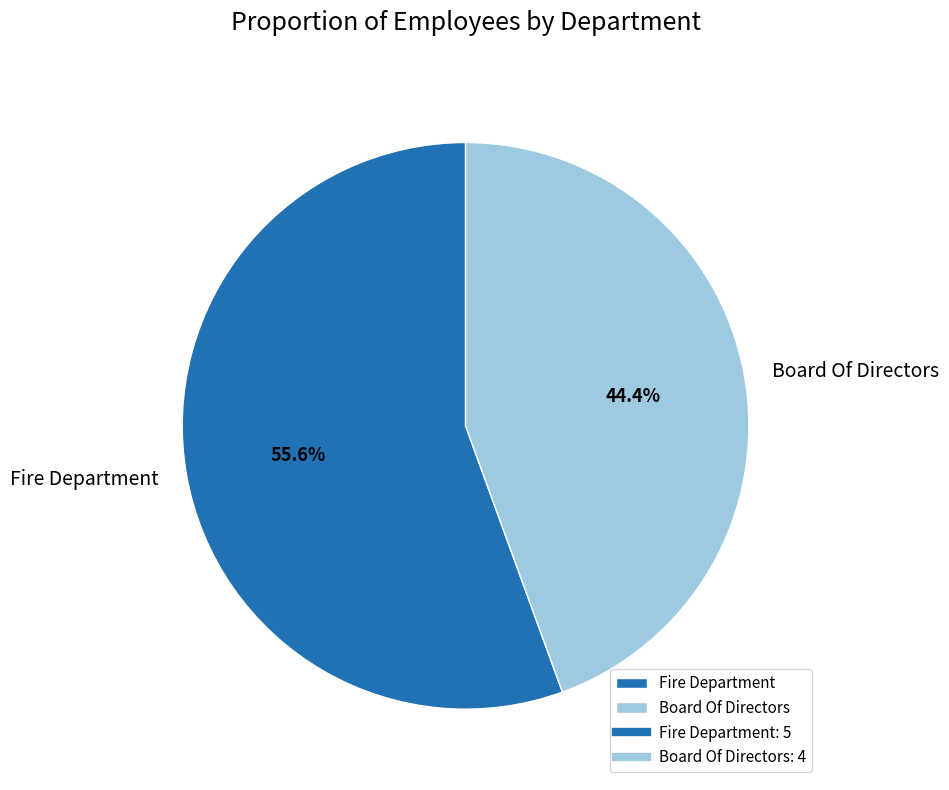

Rank the categories by value from highest to lowest.

Fire Department, Board Of Directors